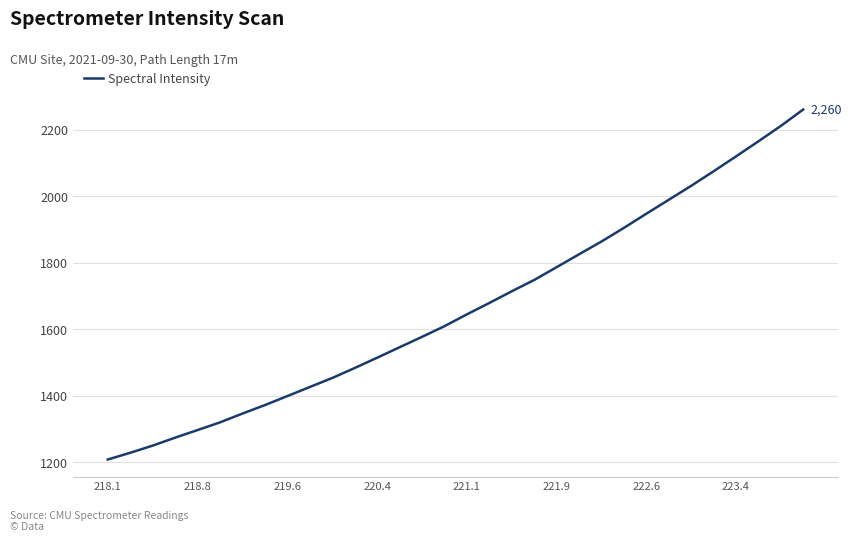

What is the difference between the maximum and minimum values?

1052.5